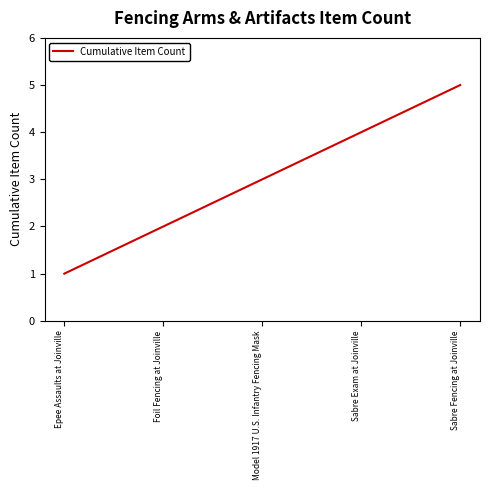

True or false: the data shows 1 at Sabre Exam at Joinville.

False